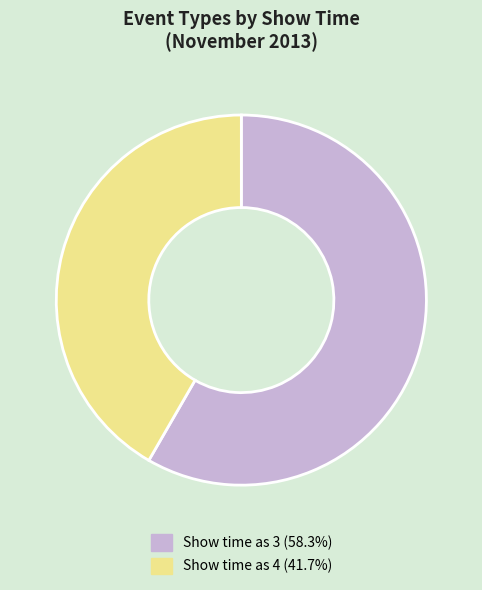

What is the largest slice in the pie chart?

Show time as 3